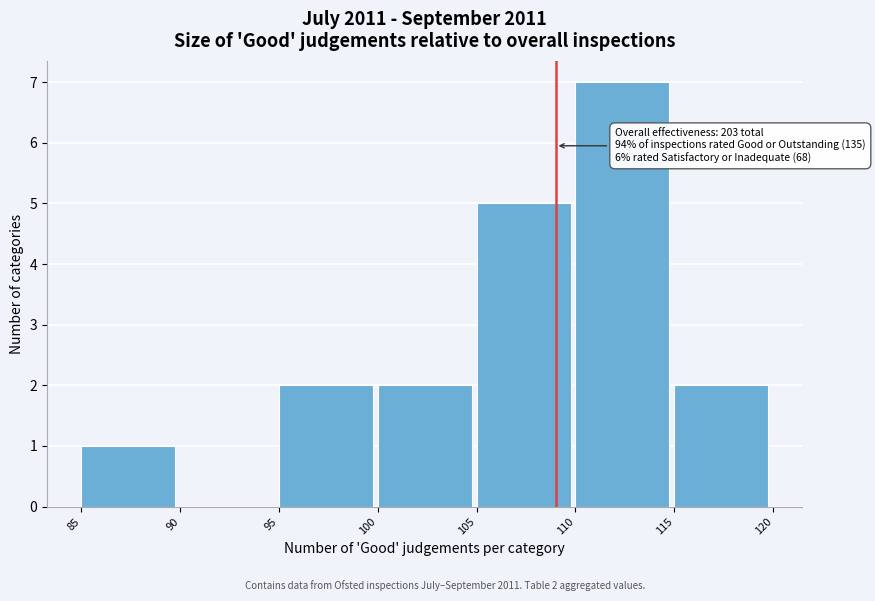

Over which range of the x-axis is the bar tallest?

110 to 115